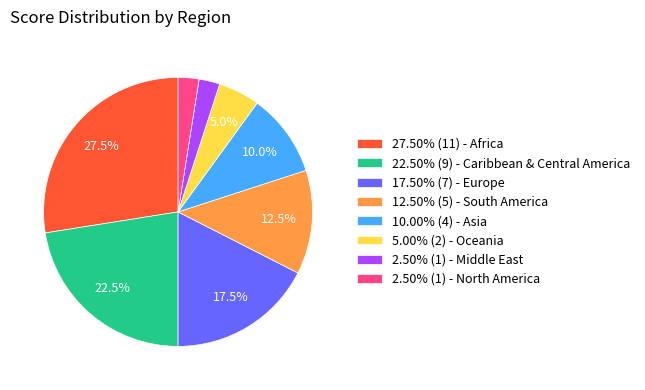

Does any single category account for the majority?

No